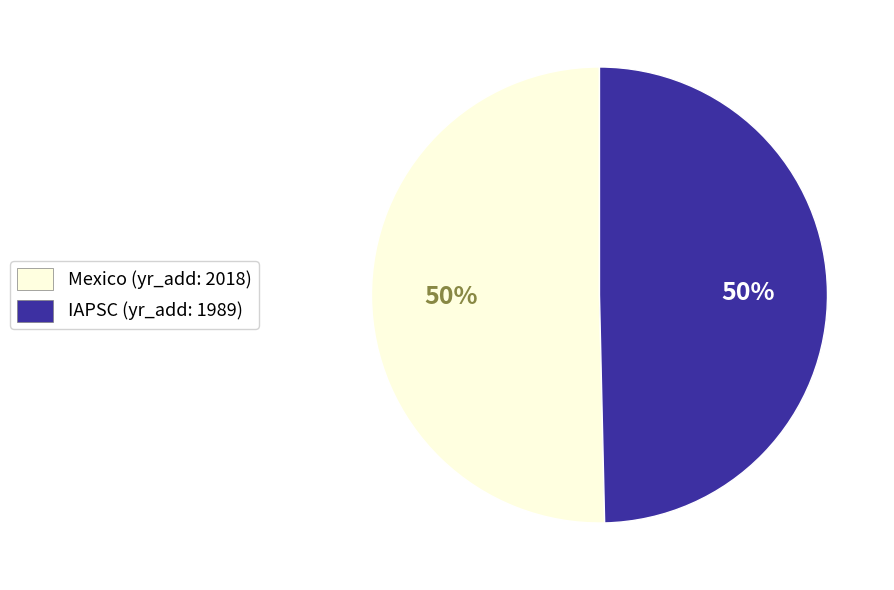

How many slices are in this pie chart?

2